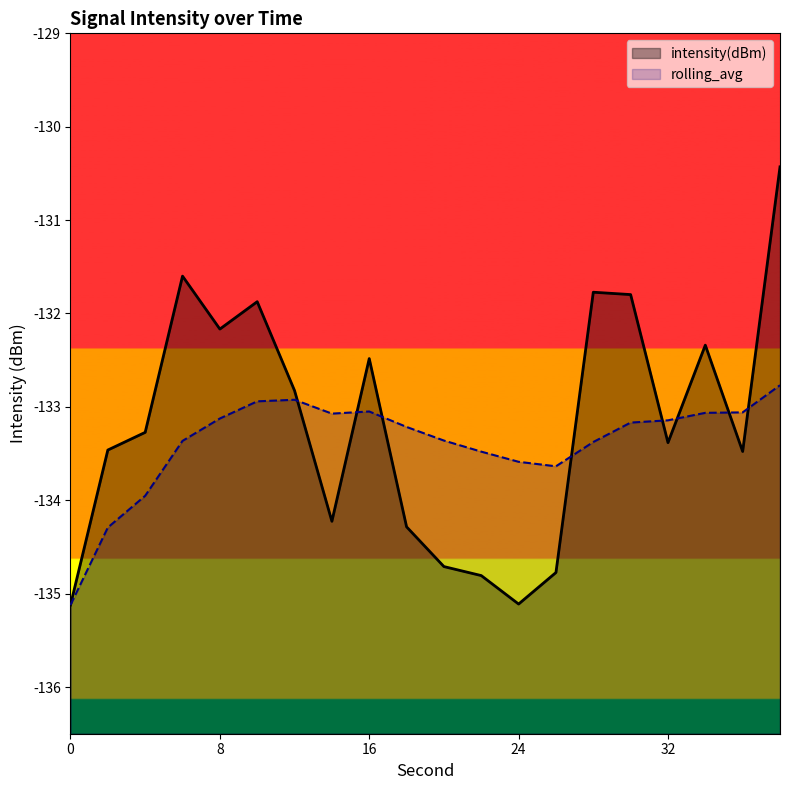

True or false: rolling_avg and intensity(dBm) intersect in this chart.

True